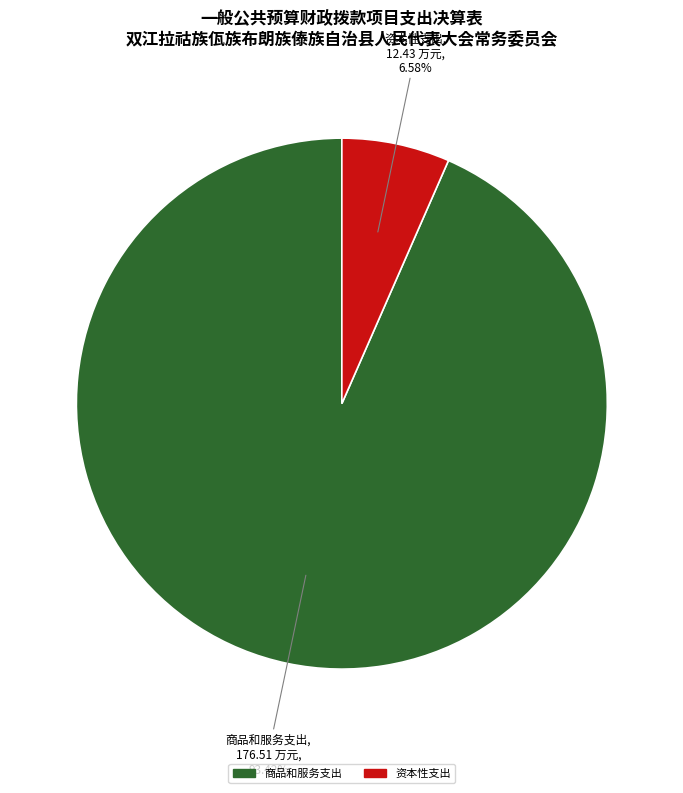

Do 资本性支出 and 商品和服务支出 together represent more than half of the pie?

Yes